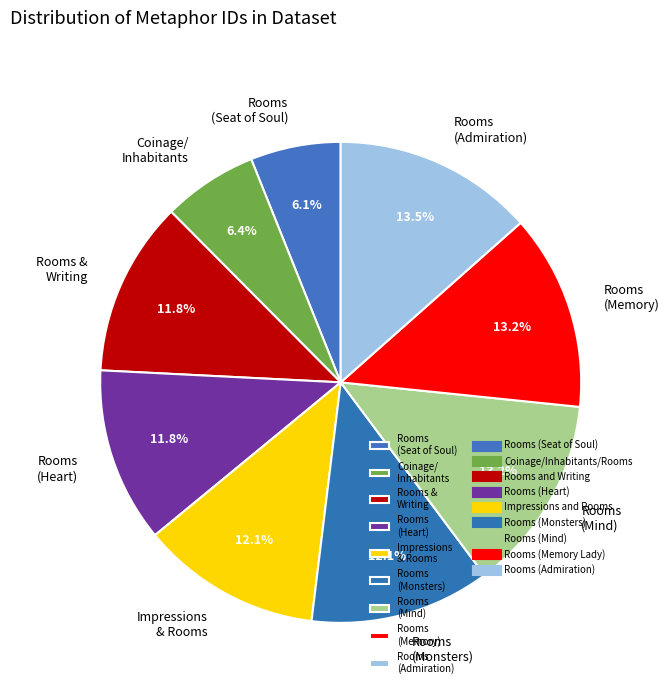

Approximately how many times larger is the value at Rooms (Heart) compared to Impressions & Rooms?

1.0